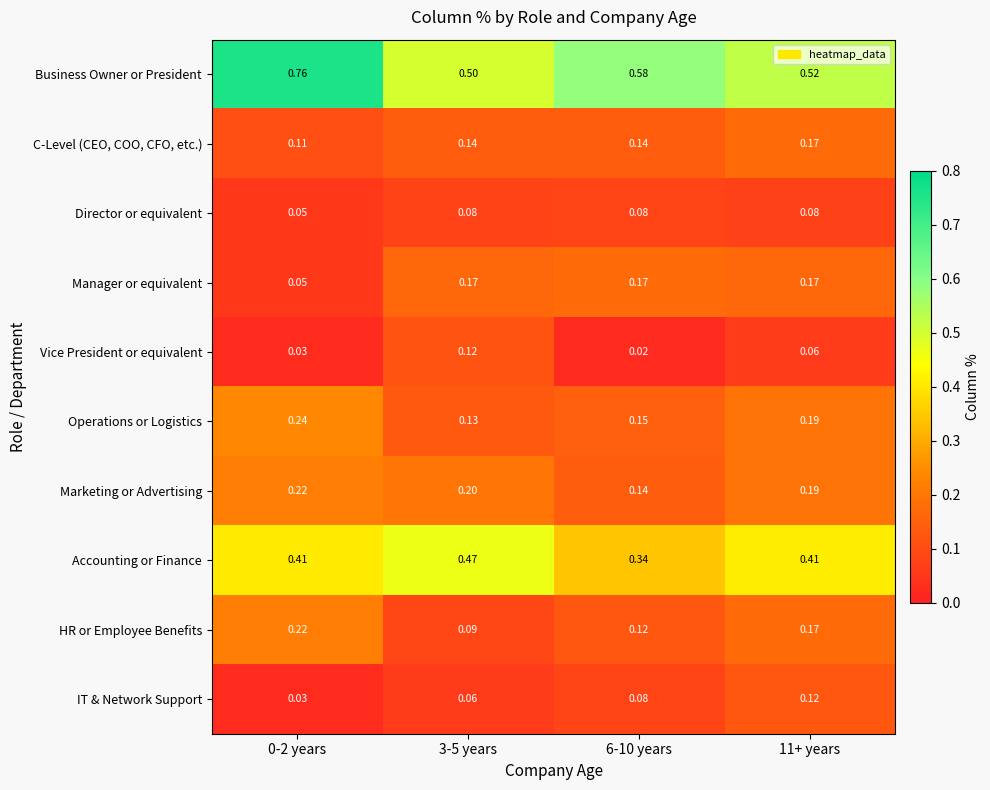

At how many categories does at least one series exceed 0?

4